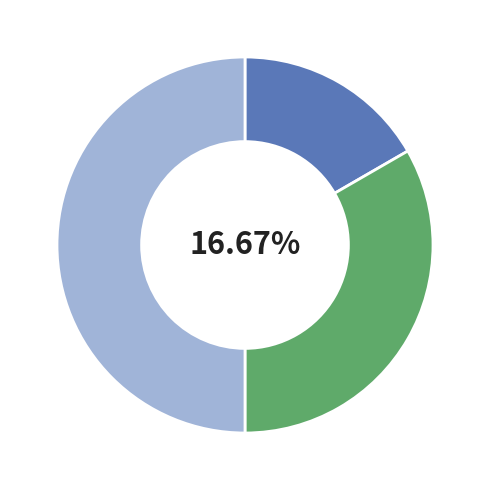

To the nearest percent, what percentage of the pie is Сумісництво?

50%